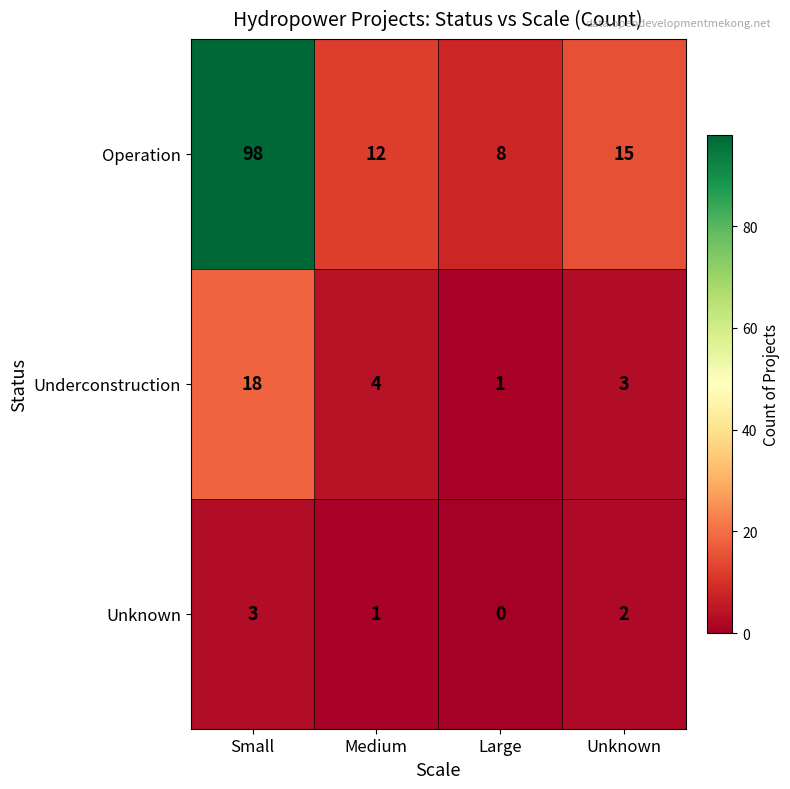

Which series changed the most between Small and Large?

Operation